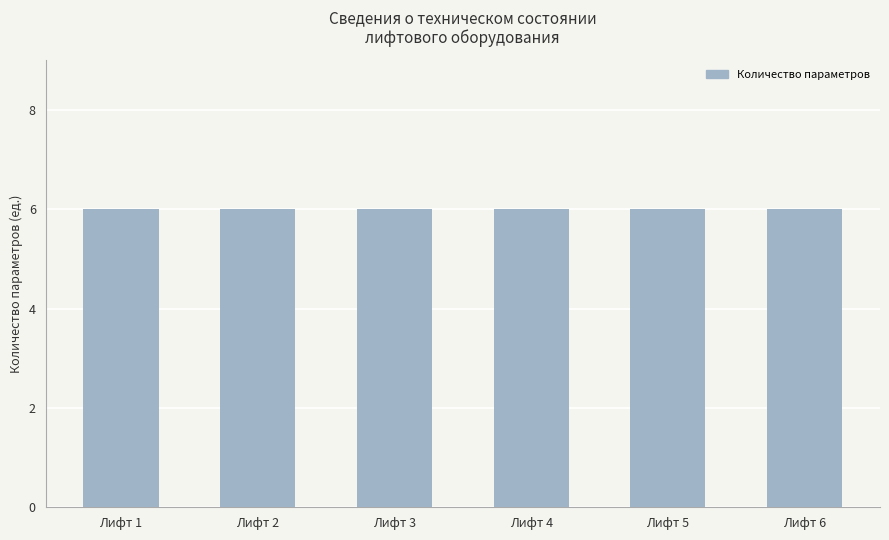

Rank the categories by value from lowest to highest.

Лифт 2, Лифт 3, Лифт 4, Лифт 5, Лифт 6, Лифт 1